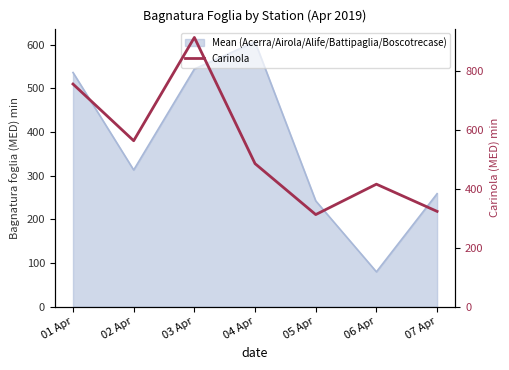

At which category does the data reach its first local valley?

02 Apr